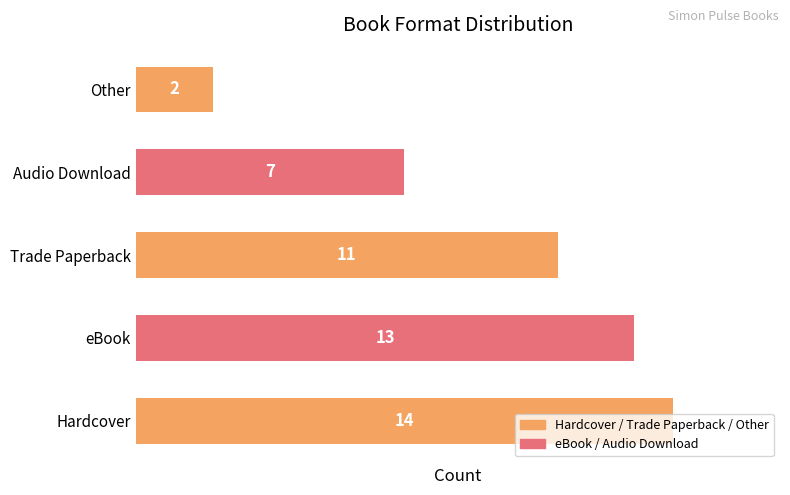

What is the change in value from eBook to Audio Download?

-6